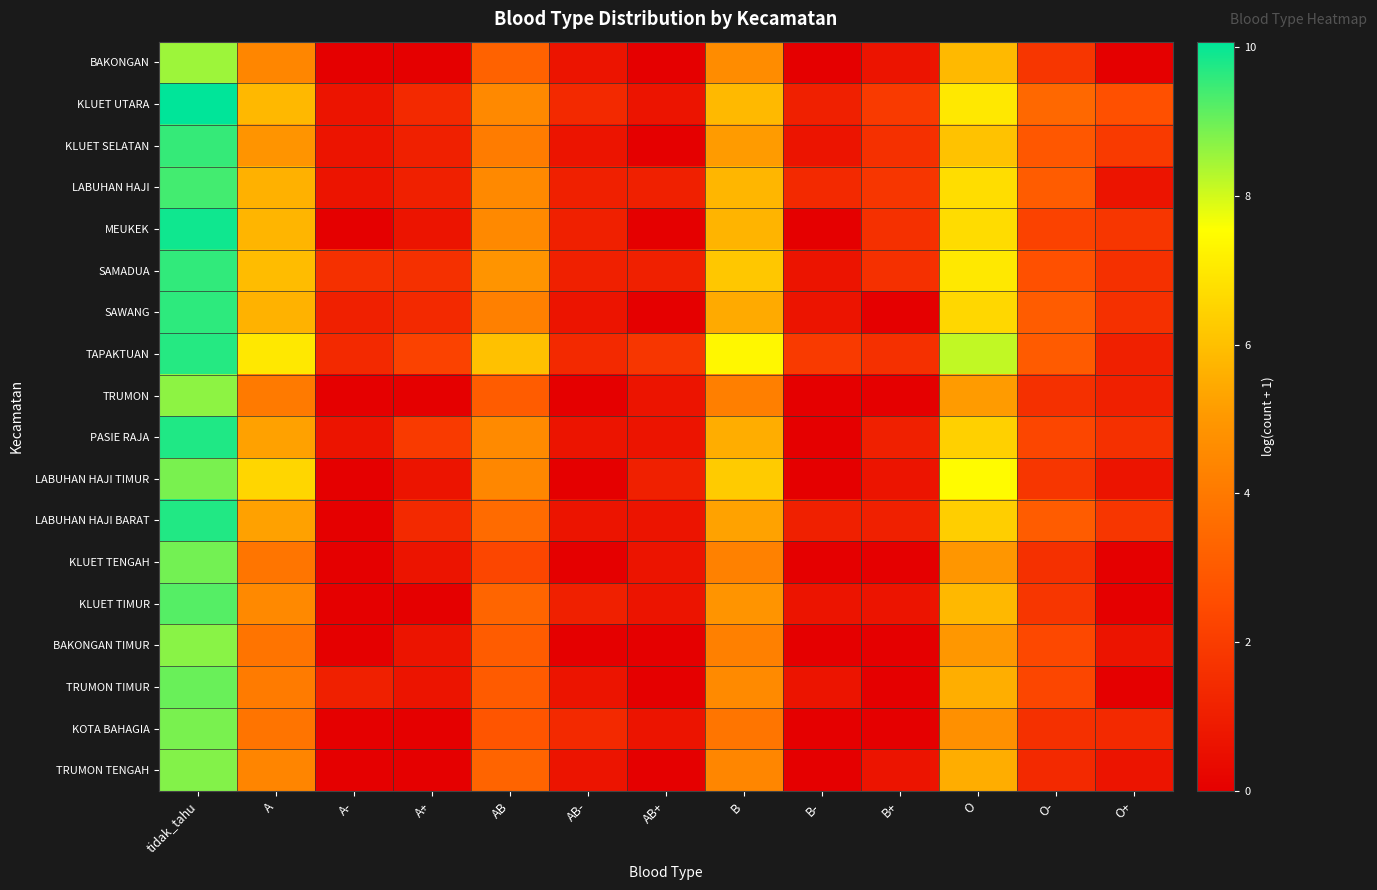

What is the spread (max minus min) of values at tidak_tahu?

1.6